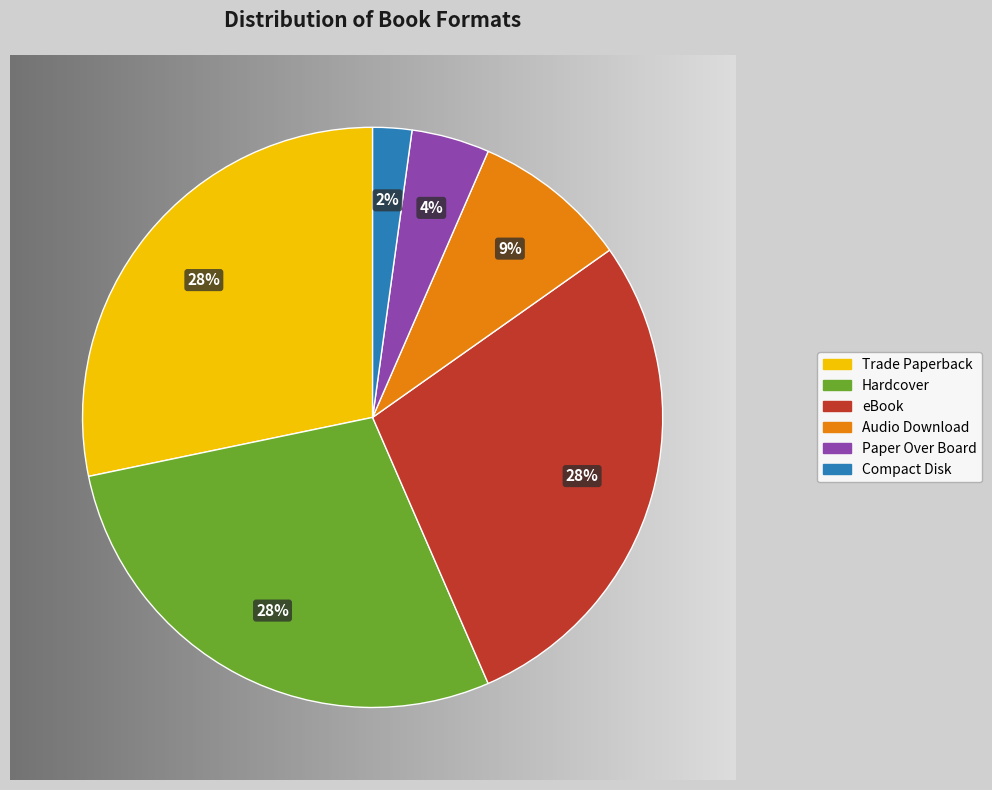

Is the sum of Paper Over Board and eBook greater than half?

No